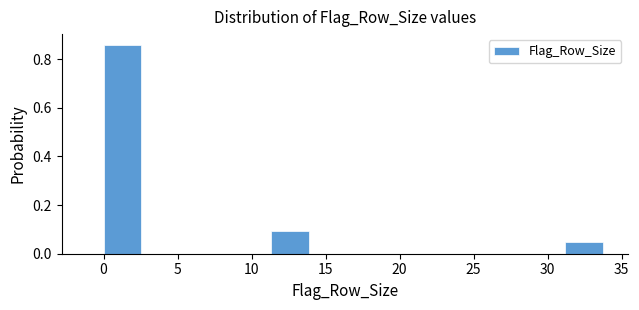

Which range on the x-axis has the tallest bar?

0.0 to 3.0